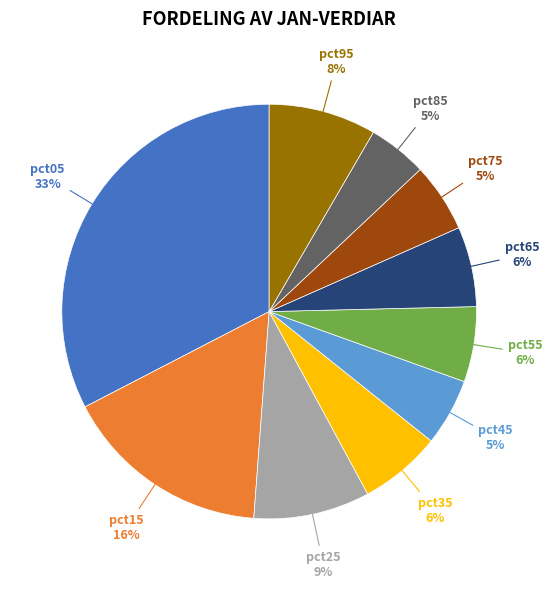

To the nearest percent, what is the average slice percentage?

10%